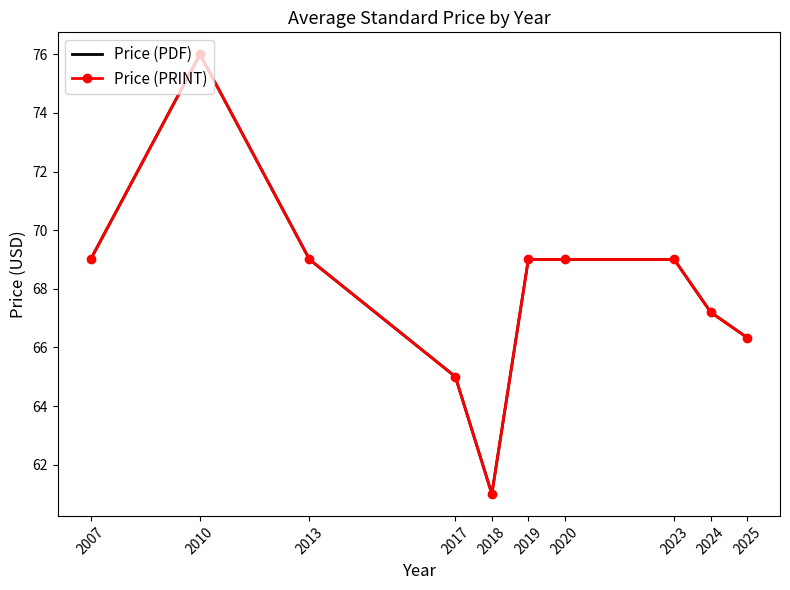

What is the maximum value for Price (PDF)?

76.0